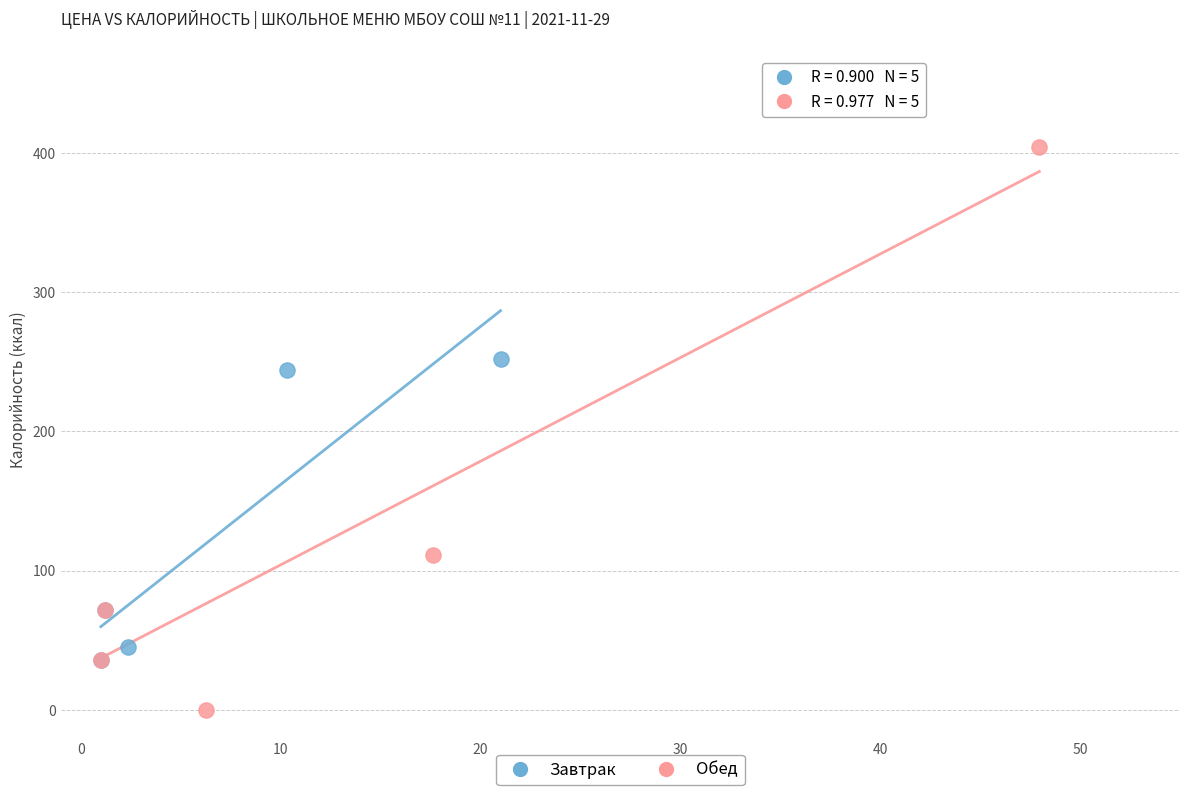

Which series has the largest Y range (max minus min)?

Обед